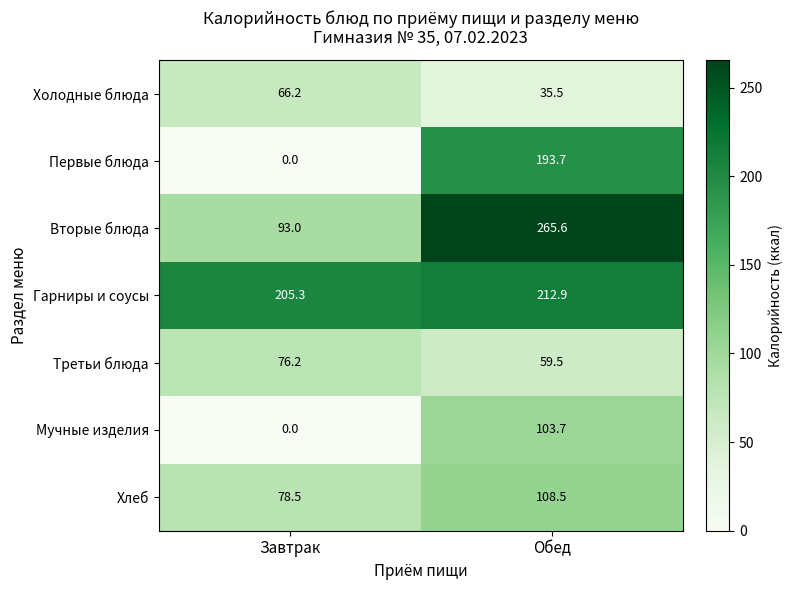

Is it true that Вторые блюда equals 93.0 at Завтрак?

True